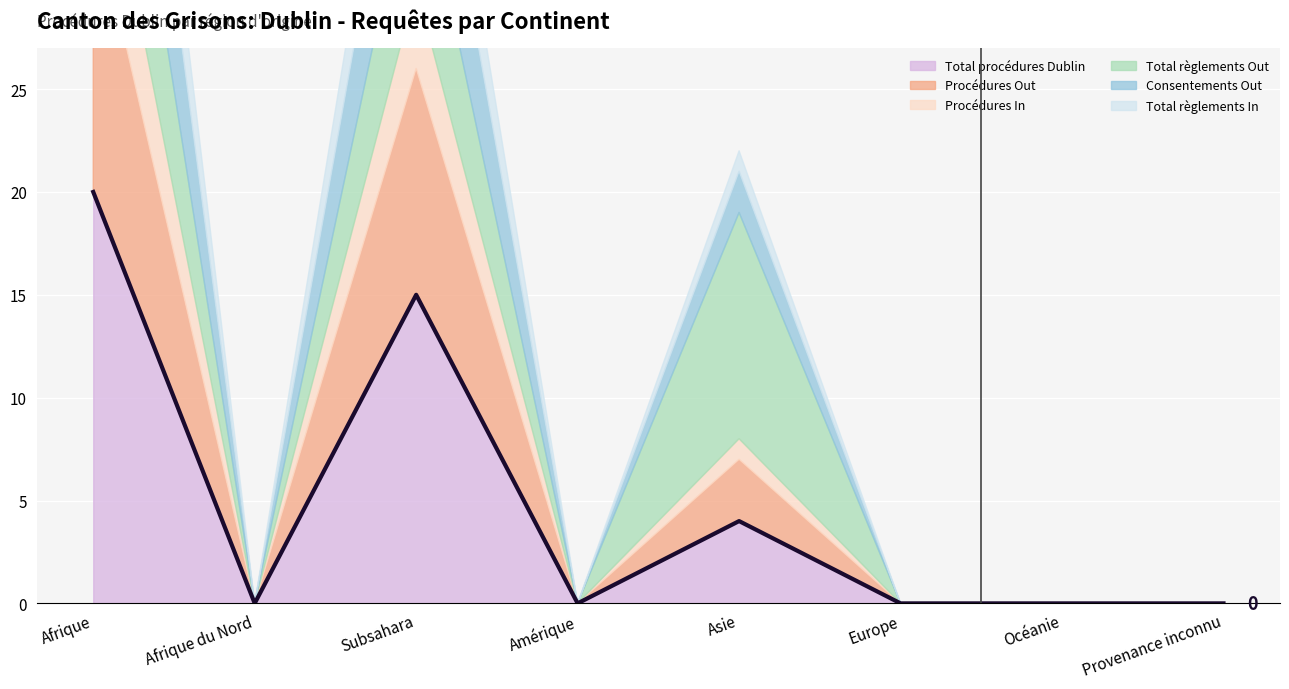

True or false: Total règlements In and Total procédures Dublin cross at least once.

False